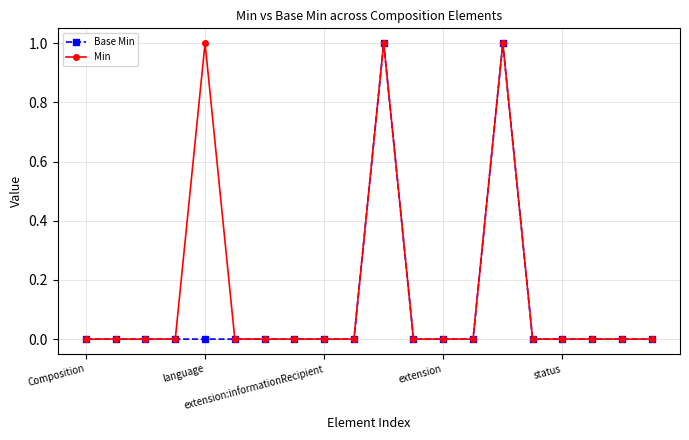

Which series has the largest total across all categories?

Min